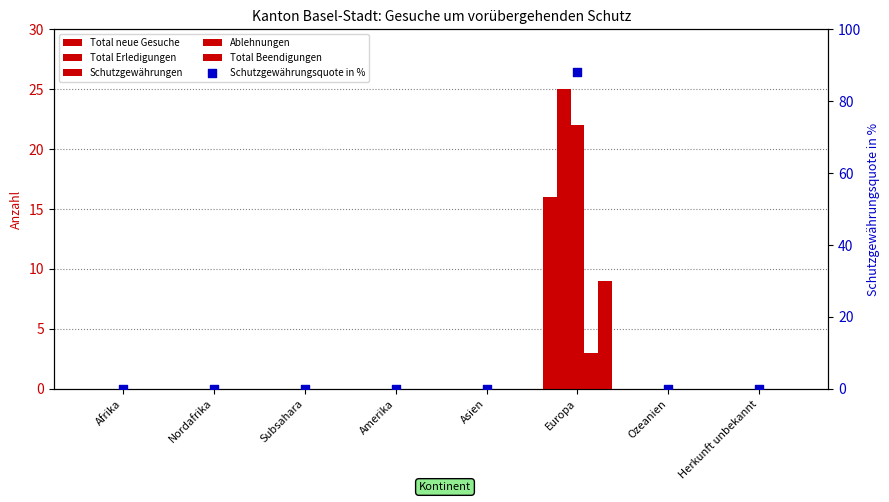

What are all the series names shown in the legend?

Total neue Gesuche, Total Erledigungen, Schutzgewährungen, Ablehnungen, Total Beendigungen, Schutzgewährungsquote in %